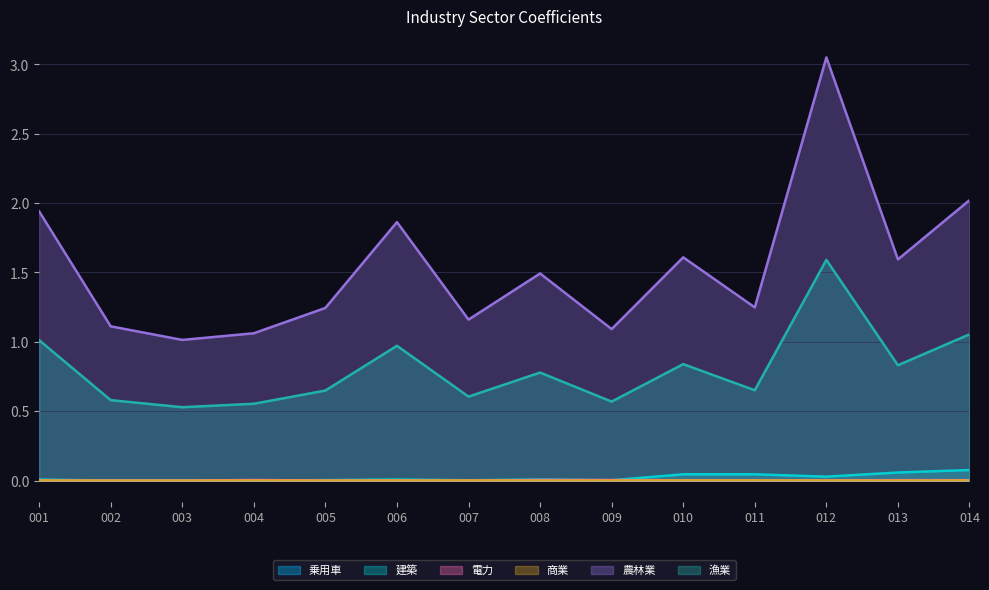

What are all the series names shown in the legend?

乗用車, 建築, 電力, 商業, 農林業, 漁業